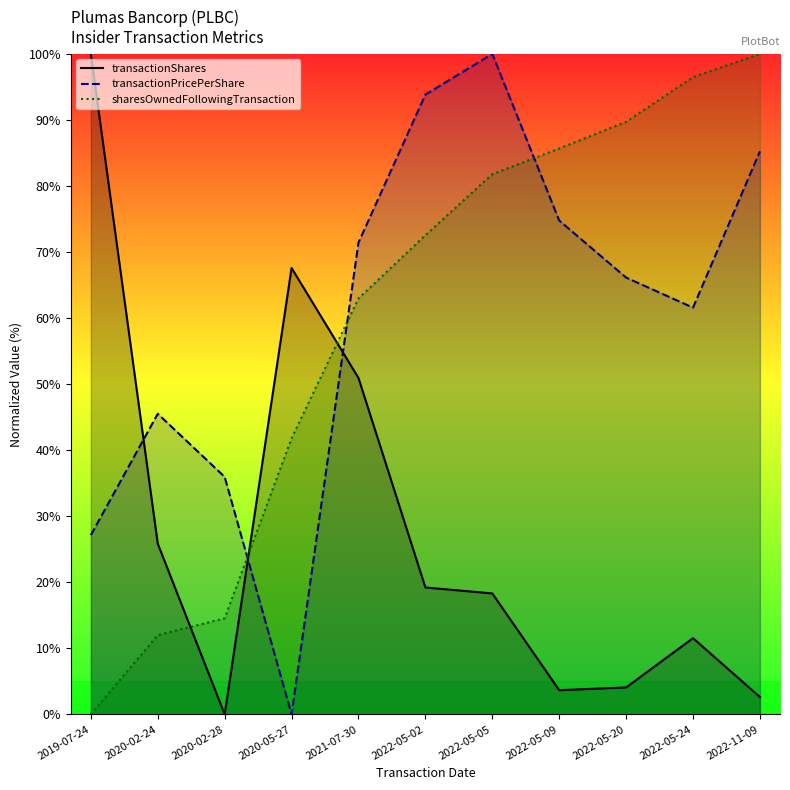

What are all the series names shown in the legend?

transactionShares, transactionPricePerShare, sharesOwnedFollowingTransaction